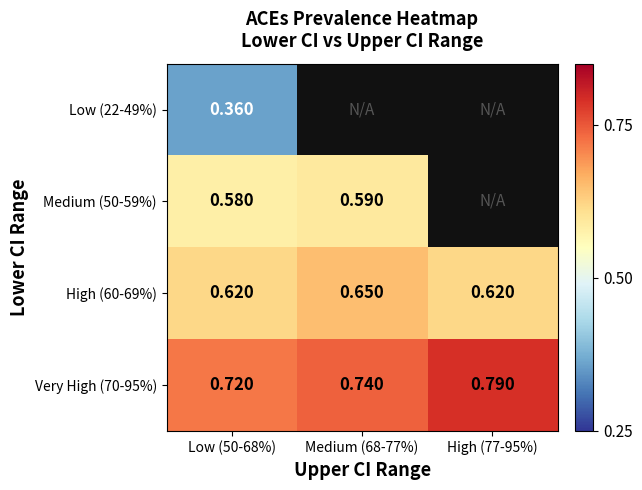

Which category has the highest value across all series?

High (77-95%)